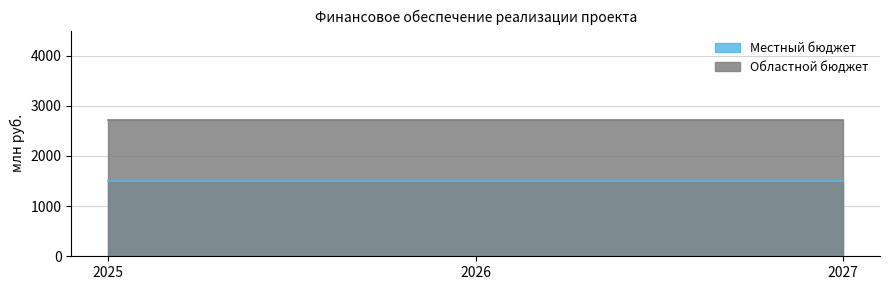

Which label corresponds to the largest value in the chart?

2025